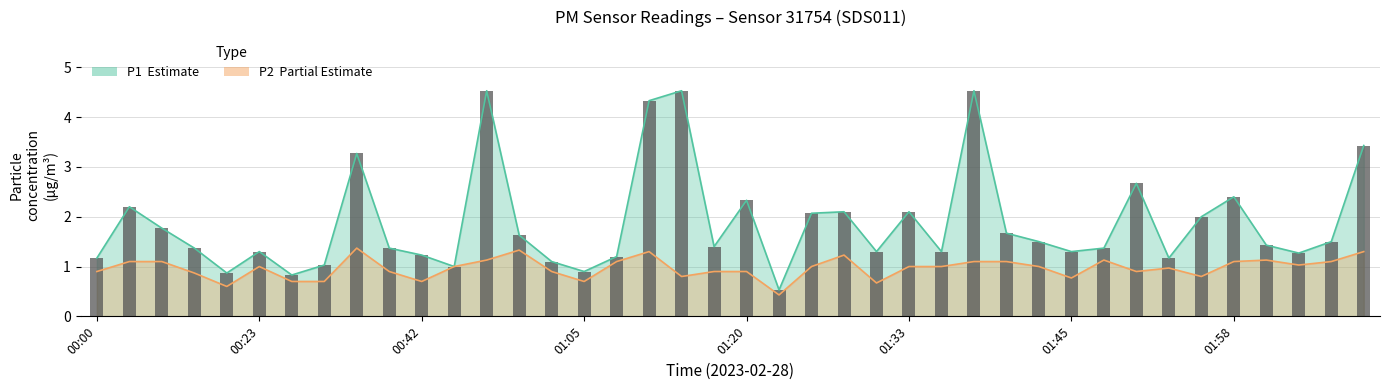

How many values in the P1 series are below 1?

4